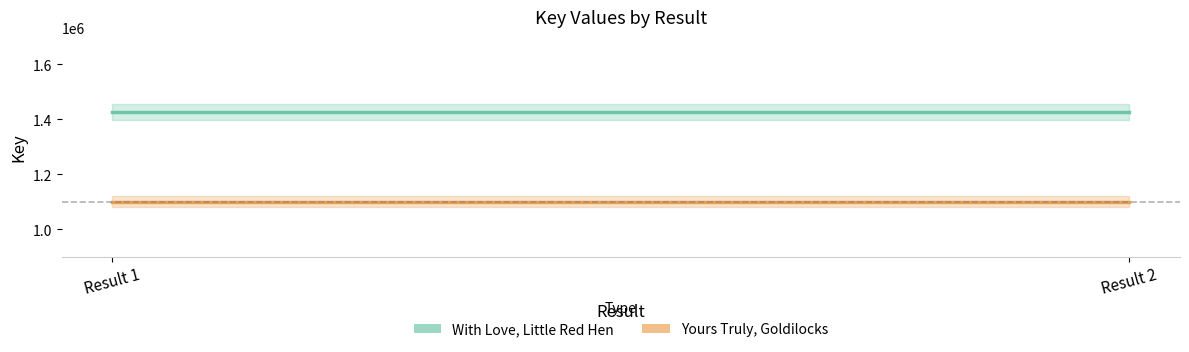

Is it true that With Love, Little Red Hen equals 989527 at Result 1?

False